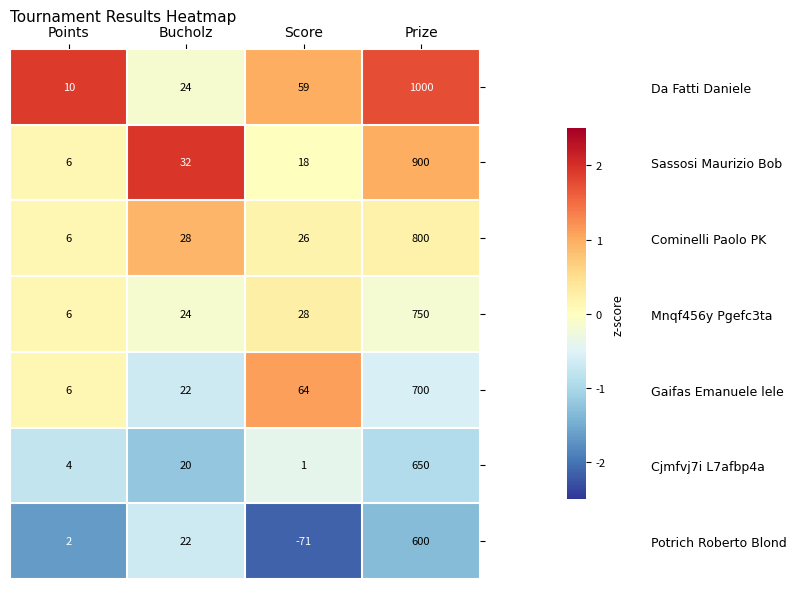

What is the spread (max minus min) of values at Score?

135